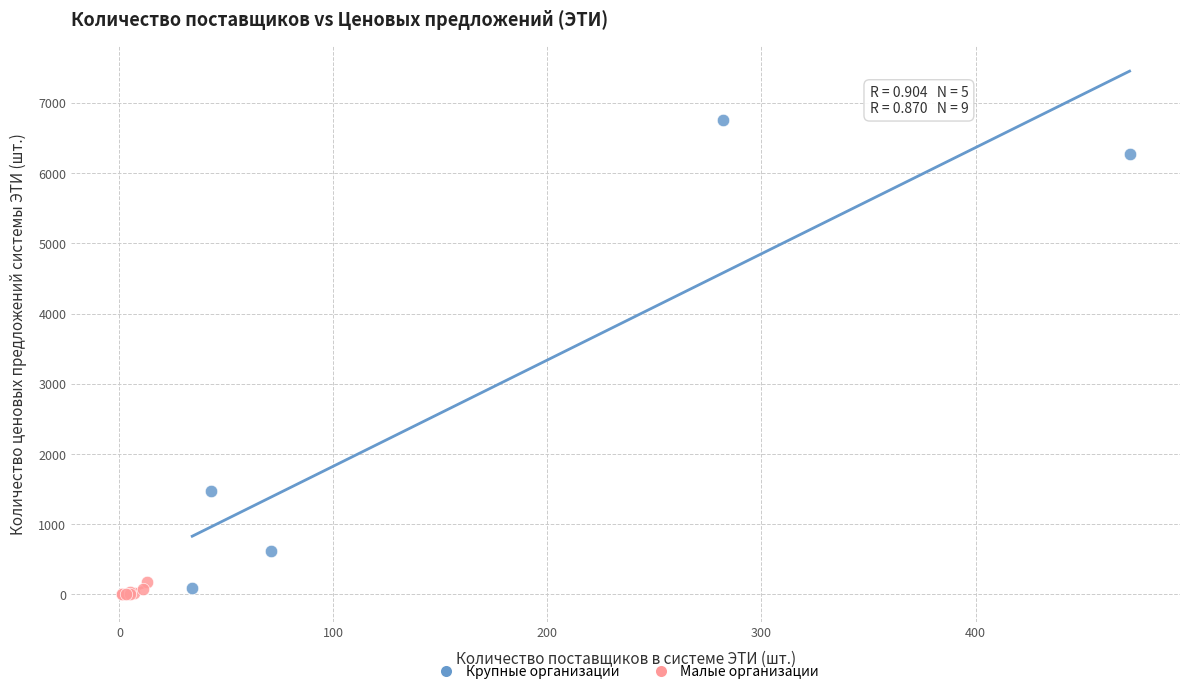

Which series contains the lowest Y value?

Малые организации